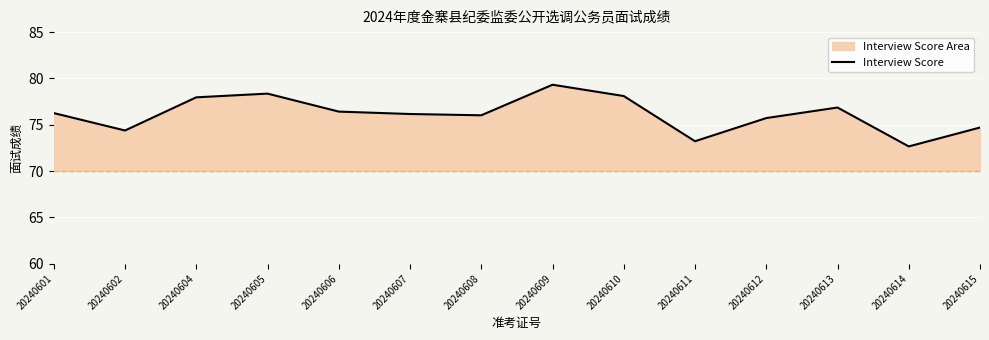

Reading left to right, what are all the values shown in this chart?

76.3	74.4	78.0	78.4	76.4	76.2	76.0	79.3	78.1	73.2	75.7	76.9	72.7	74.7